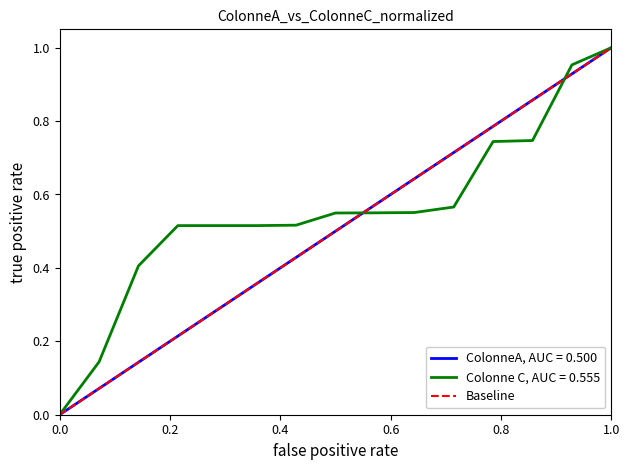

Is it true that the value at 0.0 is 0?

False